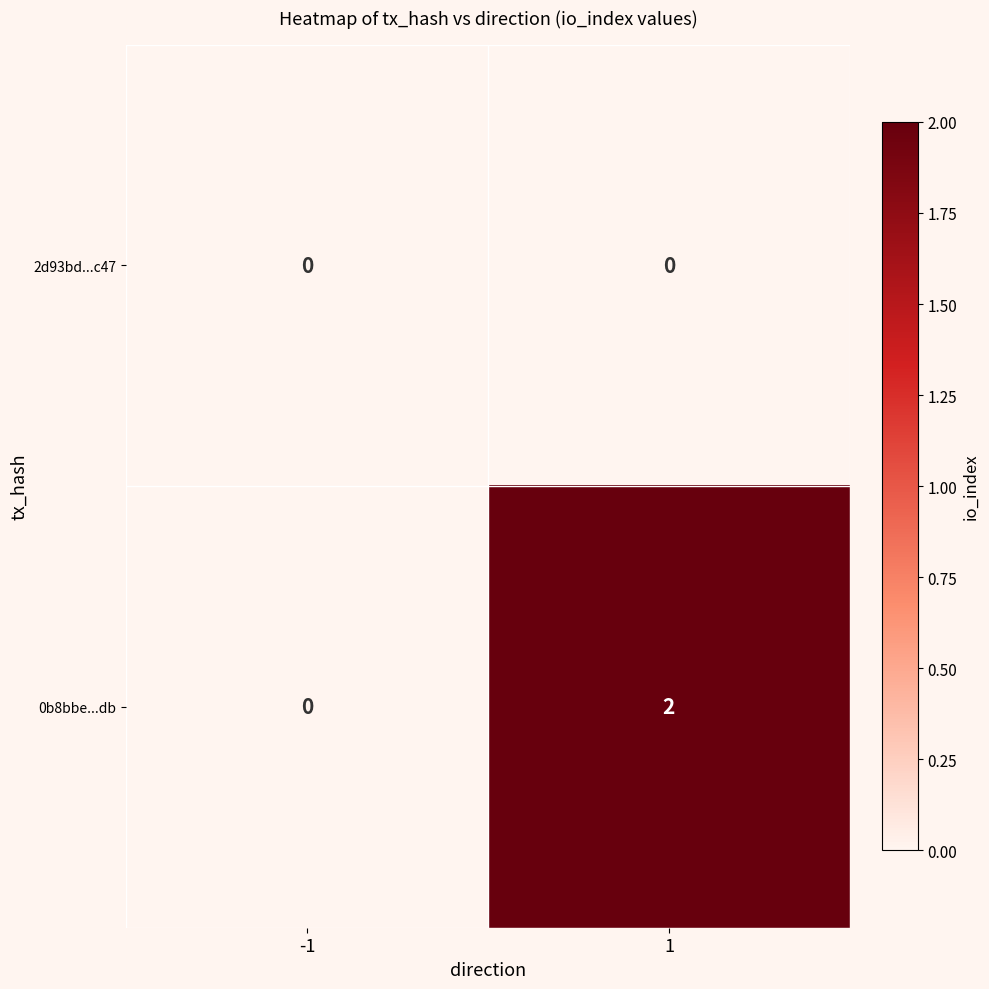

Which series changed the most between -1 and 1?

0b8bbe...db